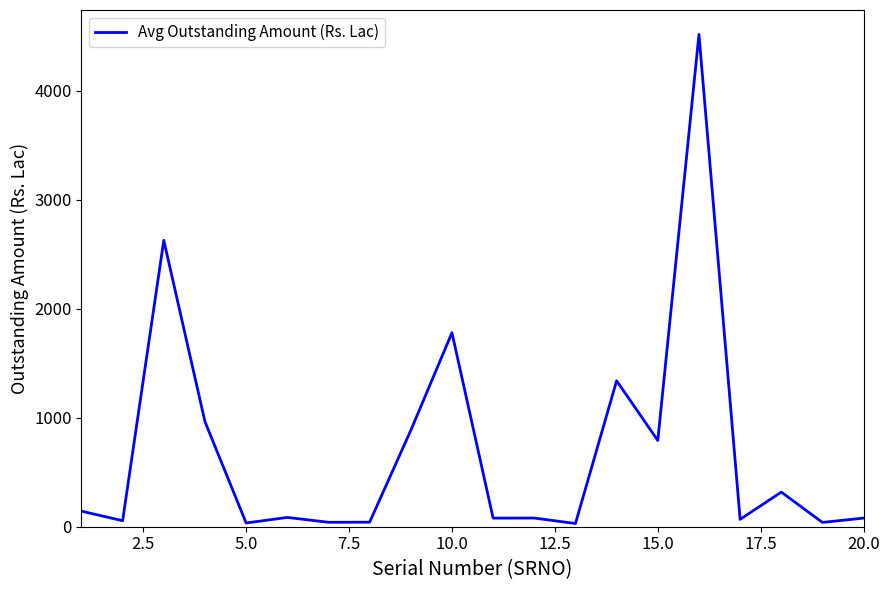

What is the greatest value displayed?

4515.1